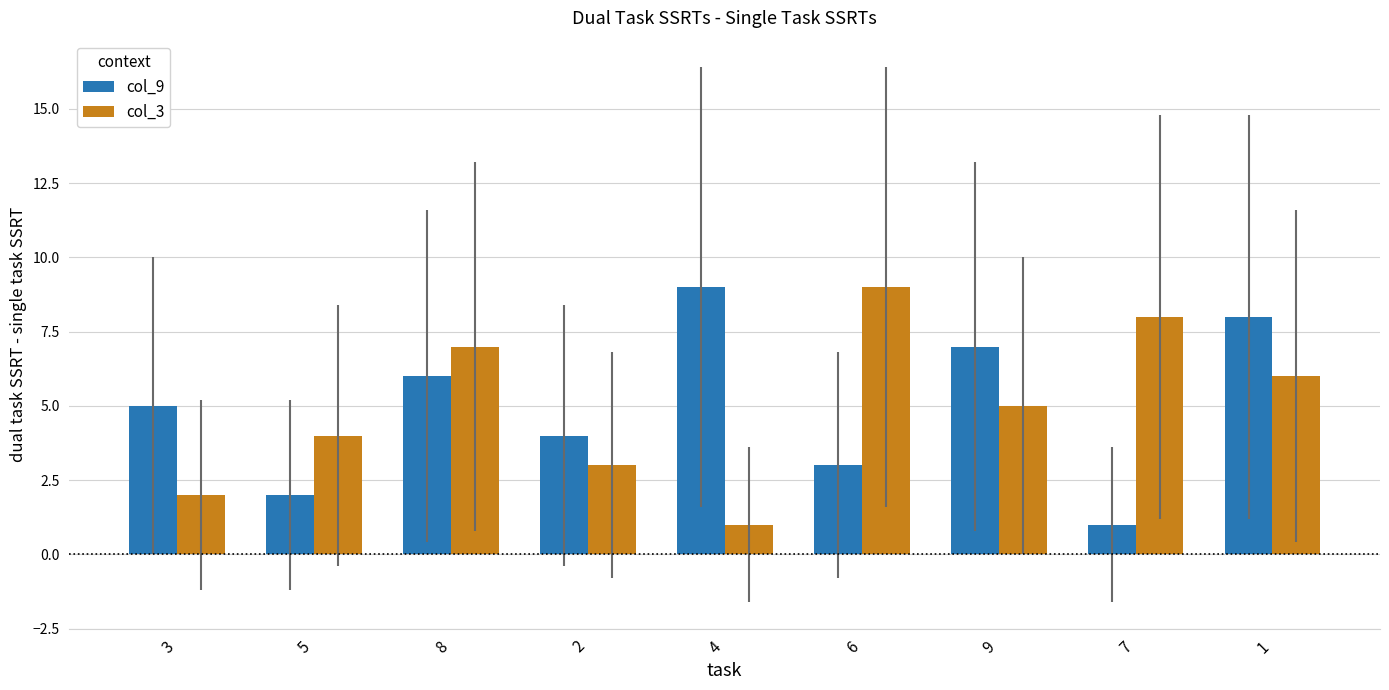

What is the value of the col_9 bar at the 8th from the left?

1